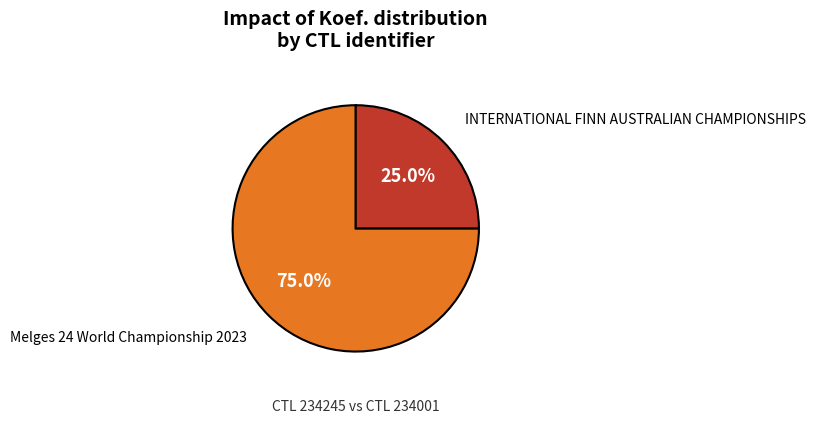

How many slices are in this pie chart?

2